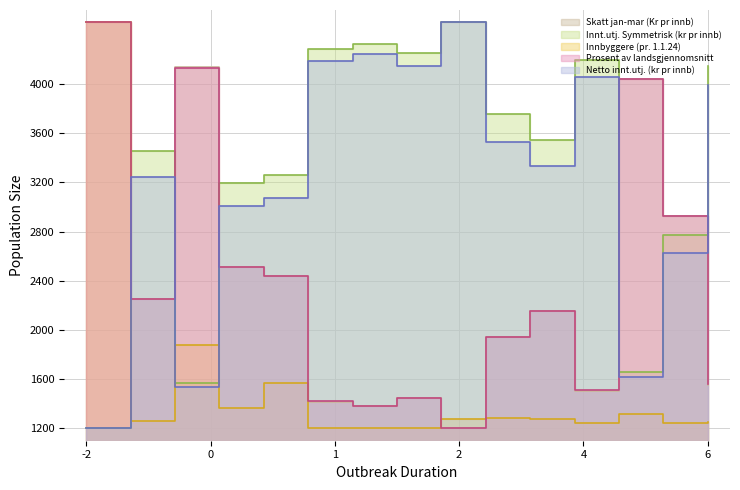

Which series has the largest total across all categories?

Innt.utj. Symmetrisk (kr pr innb)